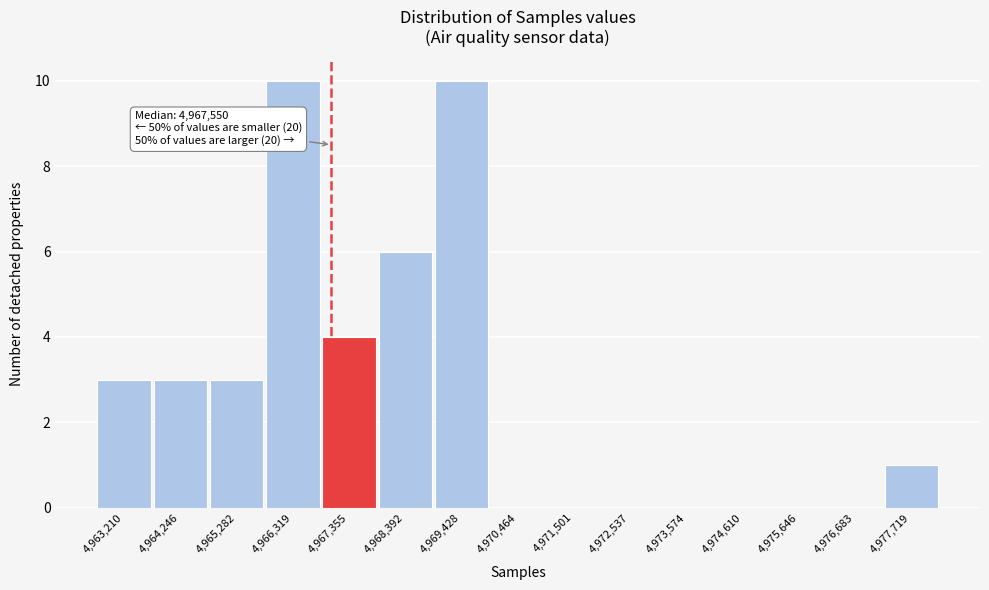

Reading right to left, transcribe all the data shown in this chart.

4,977,719=1	4,976,683=0	4,975,646=0	4,974,610=0	4,973,574=0	4,972,537=0	4,971,501=0	4,970,464=0	4,969,428=10	4,968,392=6	4,967,355=4	4,966,319=10	4,965,282=3	4,964,246=3	4,963,210=3